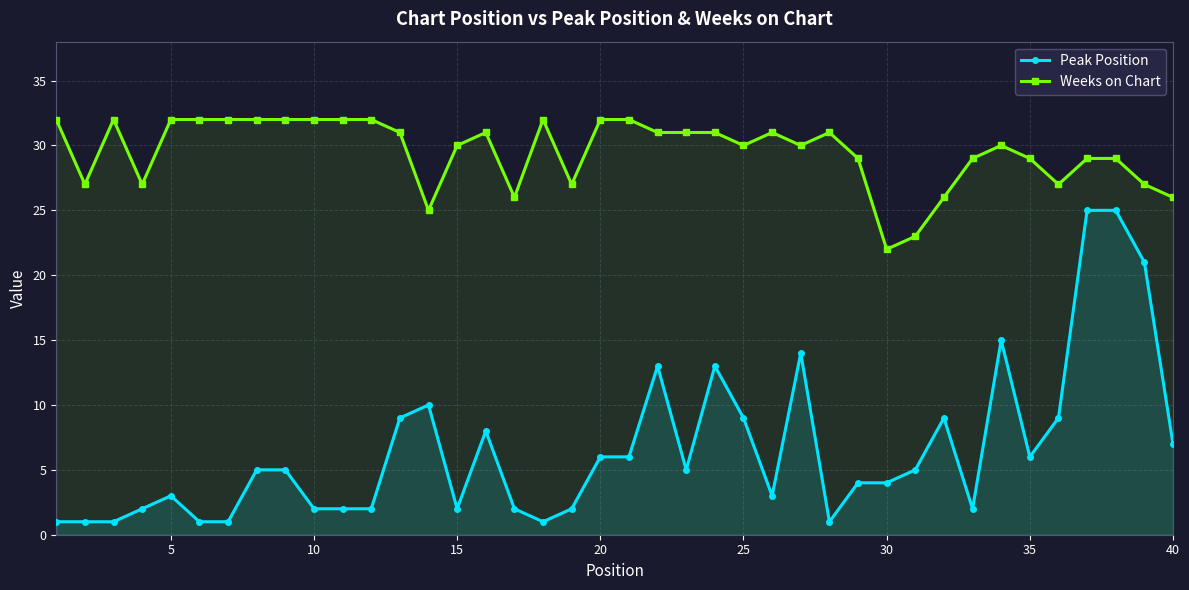

Rank the series by their maximum value, from highest to lowest.

Weeks on Chart, Peak Position